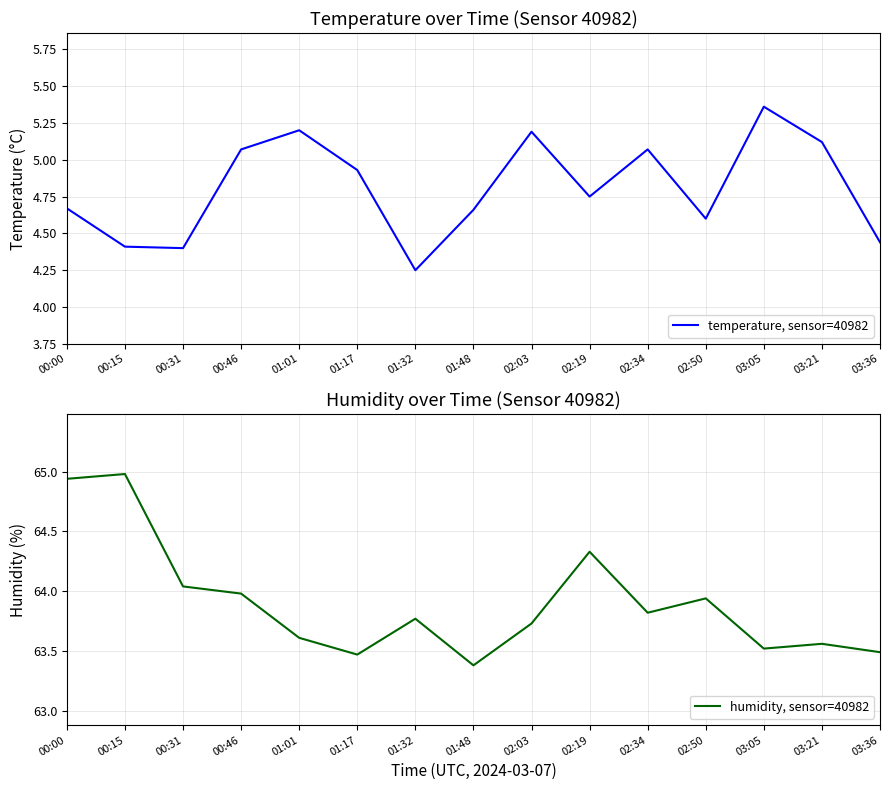

What is the average value of the temperature, sensor=40982 series?

4.8